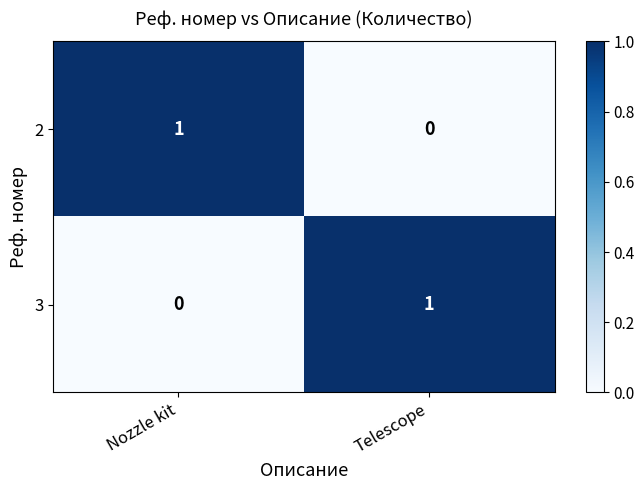

At which label does 3 reach its peak?

Telescope